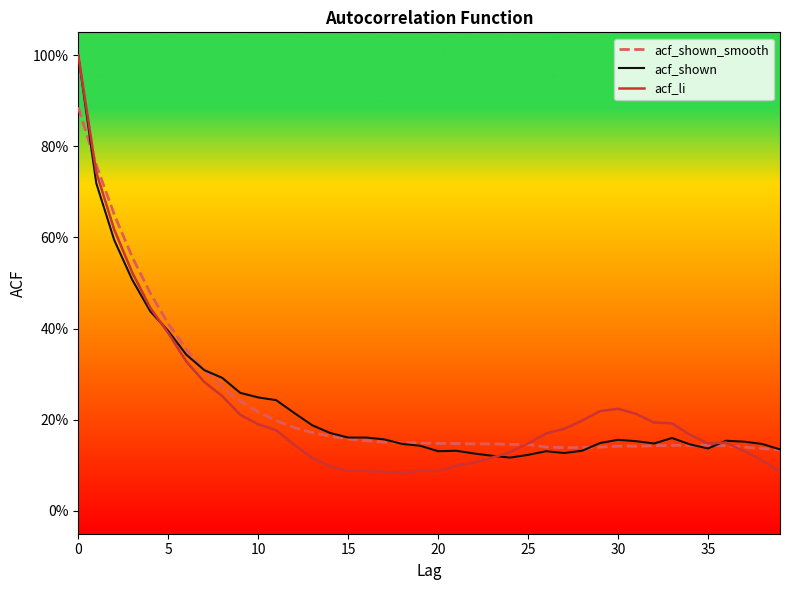

Which label corresponds to the smallest value in the chart?

18